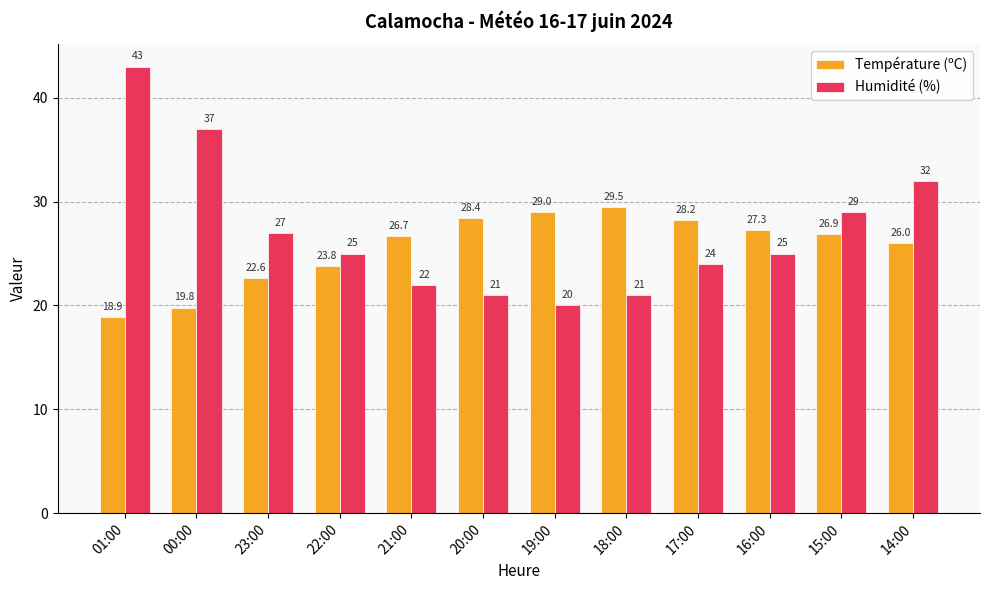

What is the average value of the Humidité (%) series?

27.2